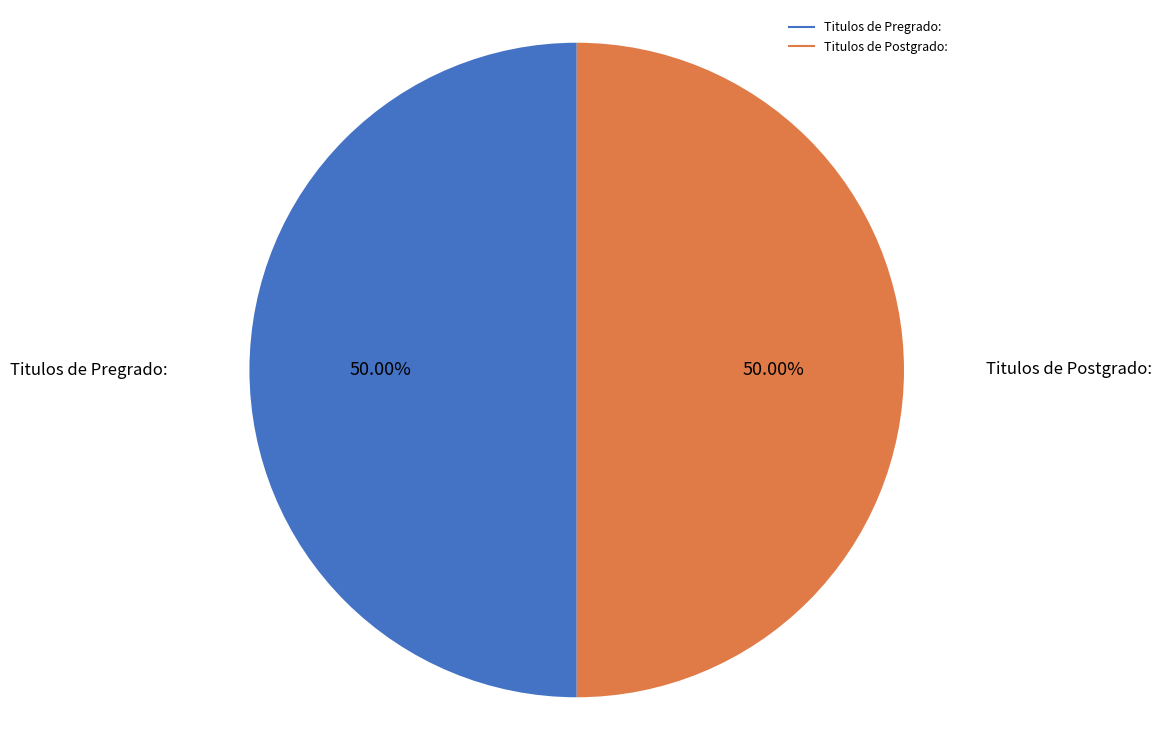

Count the number of slices in the pie.

2